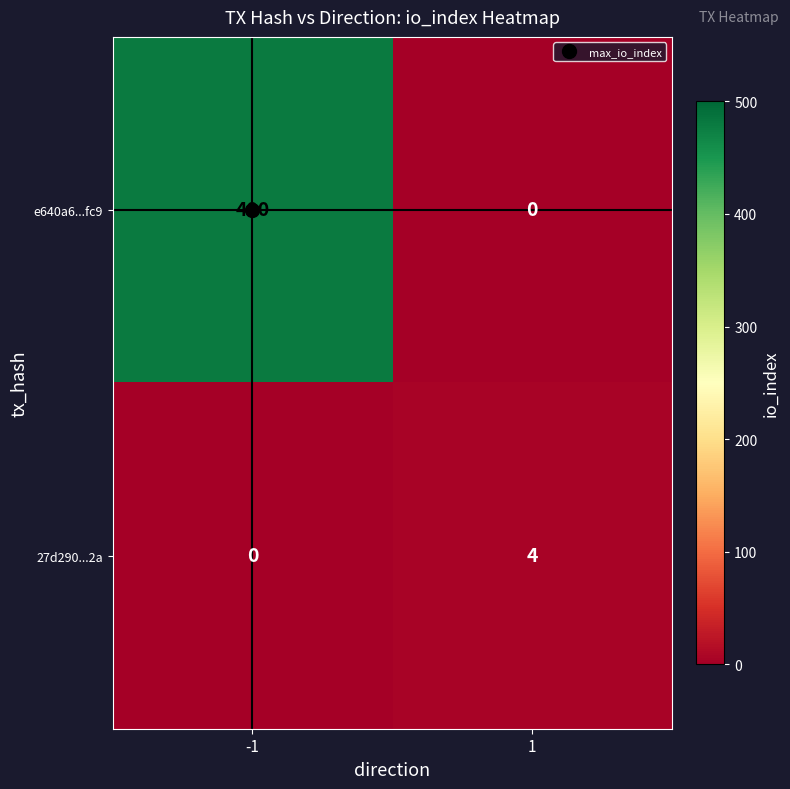

Count the number of data series in this chart.

2